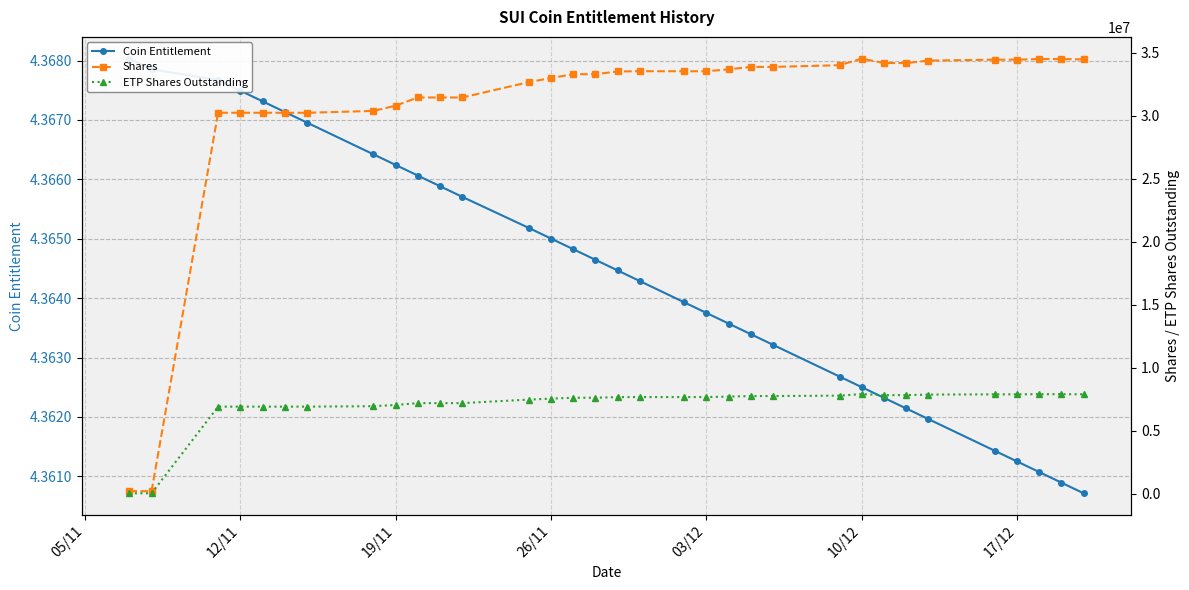

True or false: Coin Entitlement has more than 0 points higher than both neighbors.

False